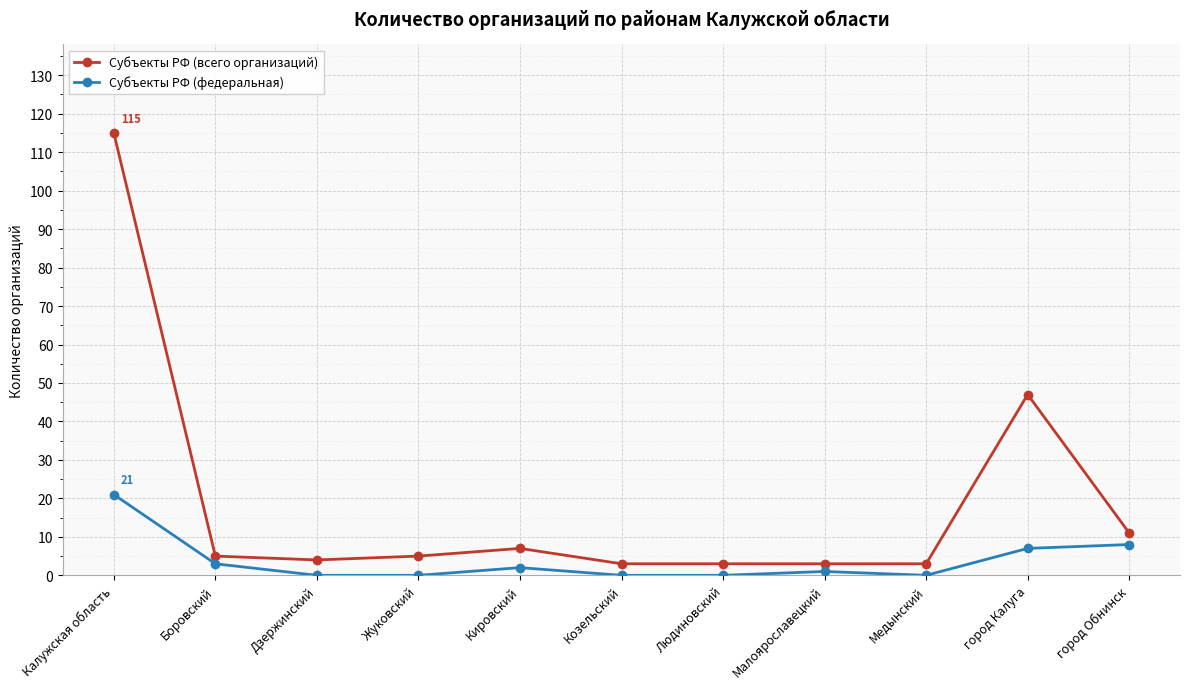

Is the value of Субъекты РФ (всего организаций) at Дзержинский greater than the value of Субъекты РФ (федеральная) at Жуковский?

Yes